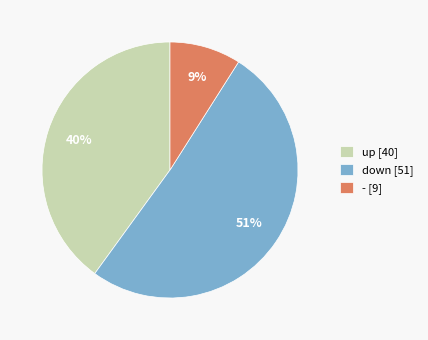

Which category has the smallest portion of the pie?

-